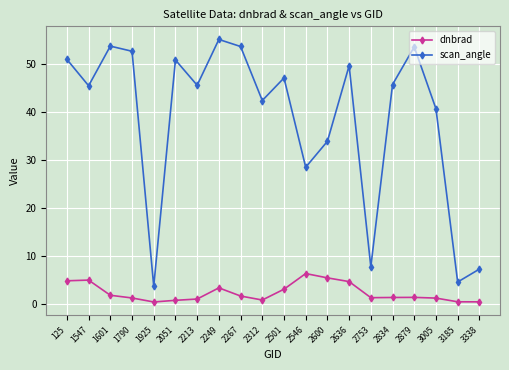

How many lines are shown in the chart?

2